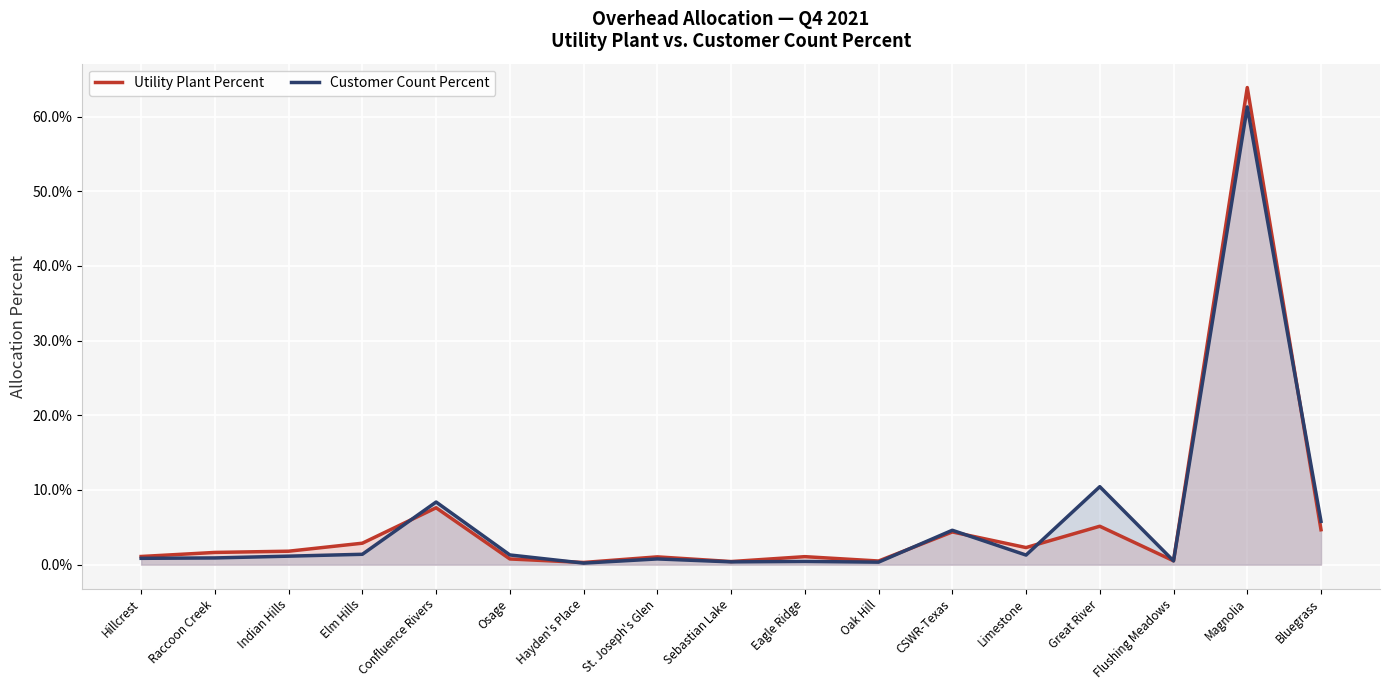

Reading right to left, transcribe all the data shown in this chart.

Utility Plant Percent: Bluegrass=0.0	Magnolia=0.6	Flushing Meadows=0.0	Great River=0.1	Limestone=0.0	CSWR-Texas=0.0	Oak Hill=0.0	Eagle Ridge=0.0	Sebastian Lake=0.0	St. Joseph's Glen=0.0	Hayden's Place=0.0	Osage=0.0	Confluence Rivers=0.1	Elm Hills=0.0	Indian Hills=0.0	Raccoon Creek=0.0	Hillcrest=0.0
Customer Count Percent: Bluegrass=0.1	Magnolia=0.6	Flushing Meadows=0.0	Great River=0.1	Limestone=0.0	CSWR-Texas=0.0	Oak Hill=0.0	Eagle Ridge=0.0	Sebastian Lake=0.0	St. Joseph's Glen=0.0	Hayden's Place=0.0	Osage=0.0	Confluence Rivers=0.1	Elm Hills=0.0	Indian Hills=0.0	Raccoon Creek=0.0	Hillcrest=0.0